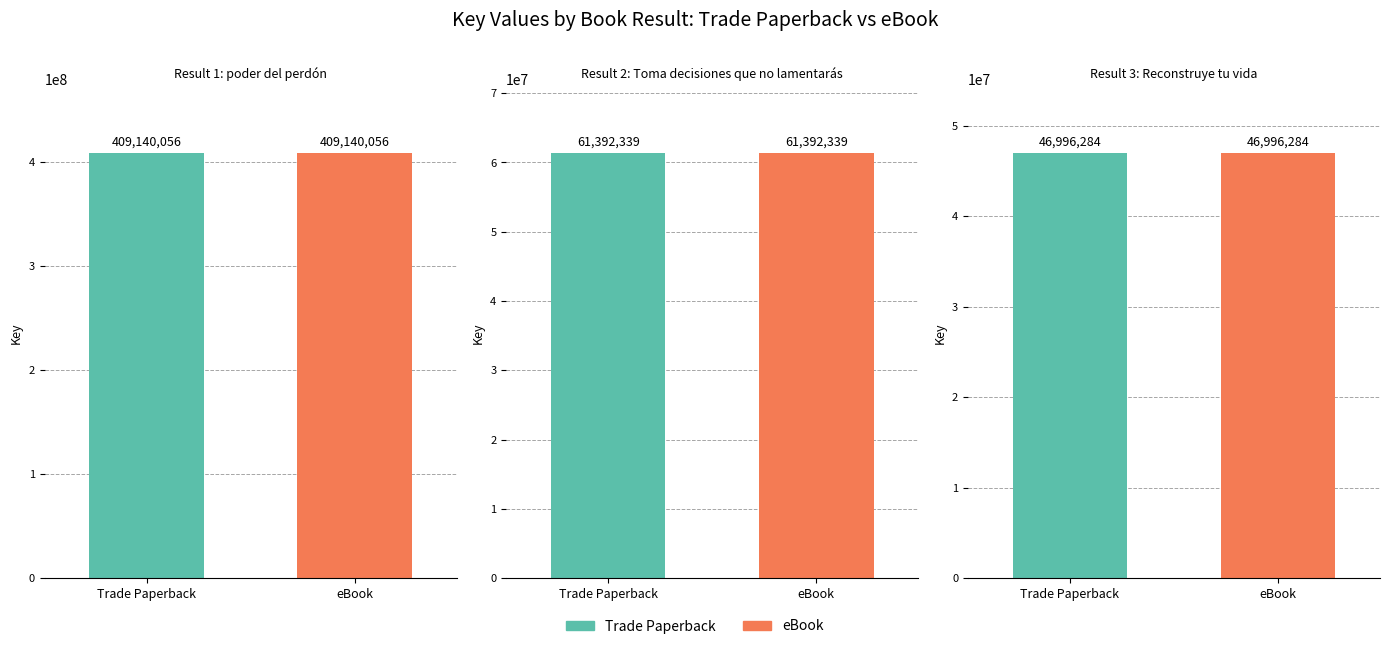

List the labels in order of eBook value, smallest first.

Reconstruye tu vida, Toma decisiones que no lamentarás, poder del perdón